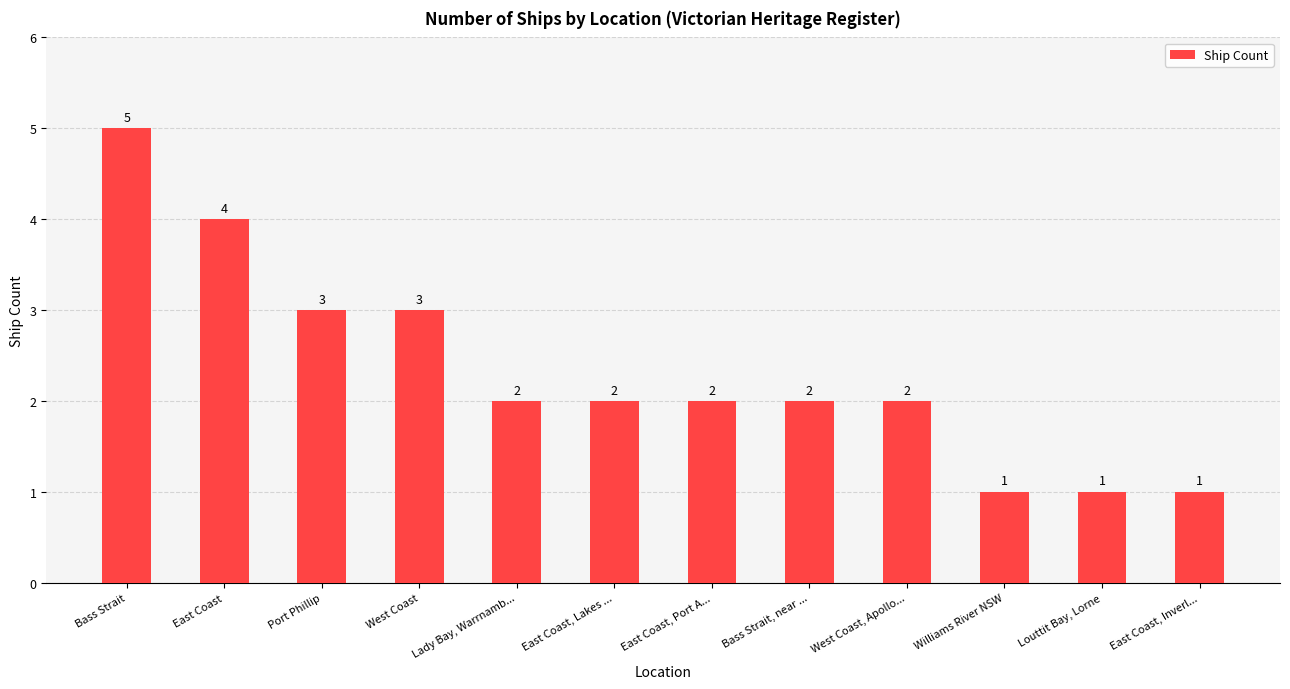

Count the number of data series in this chart.

1